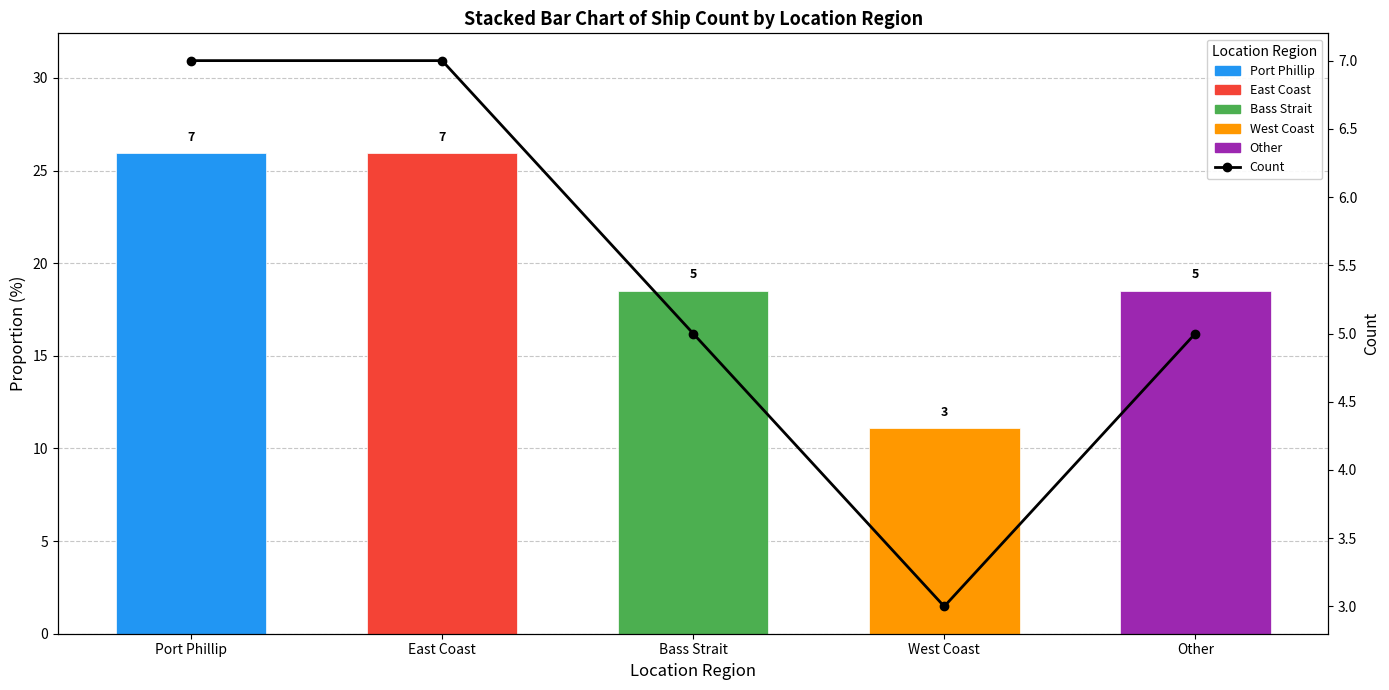

What is the minimum value shown in the chart?

3